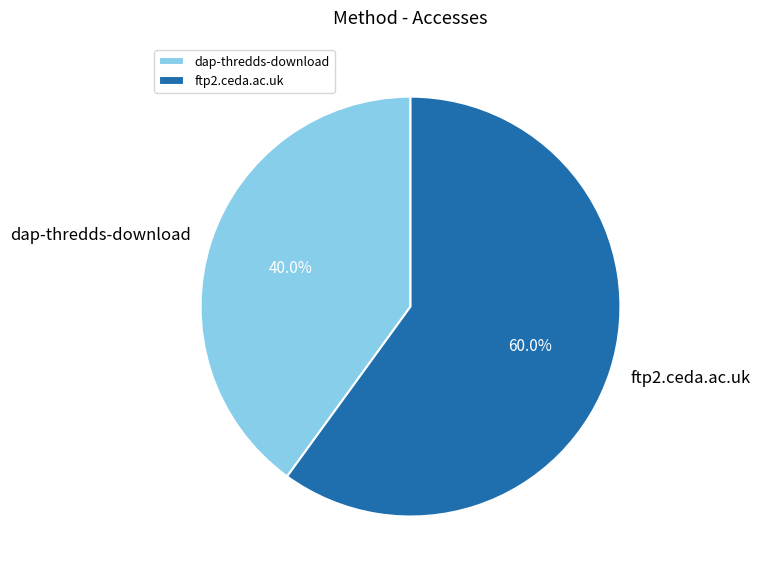

Which slice is the smallest?

dap-thredds-download